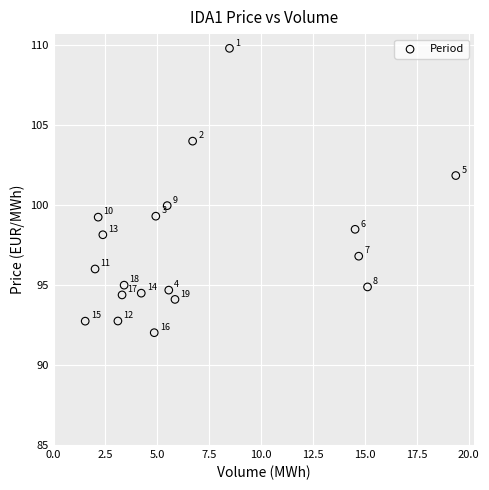

What is the range of Y values (max minus min)?

17.8